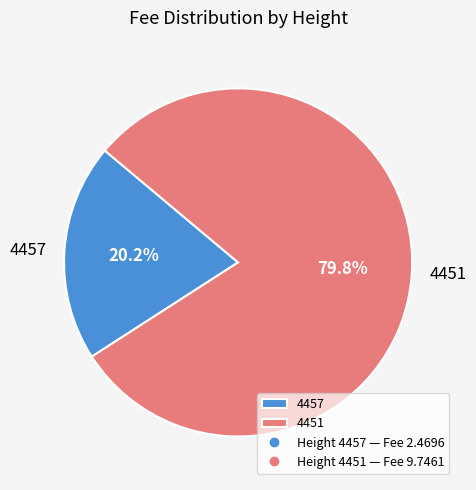

Rank the categories by value from lowest to highest.

4457, 4451